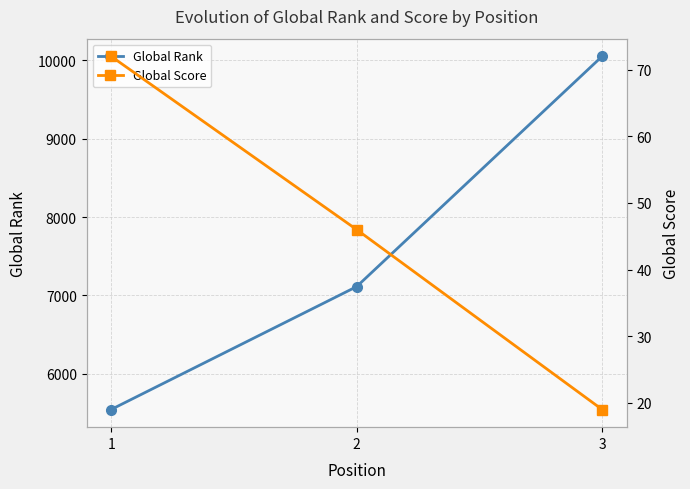

List the series in order of their peak value, highest first.

Global Rank, Global Score